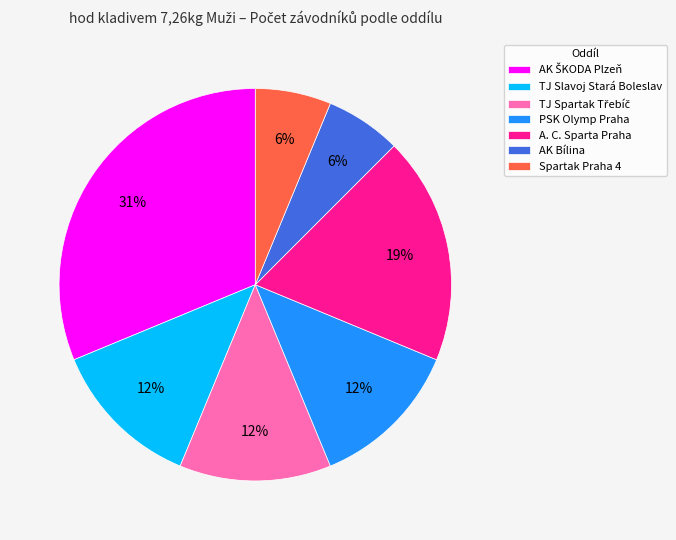

What percentage is the AK Bílina slice, to the nearest percent?

6%